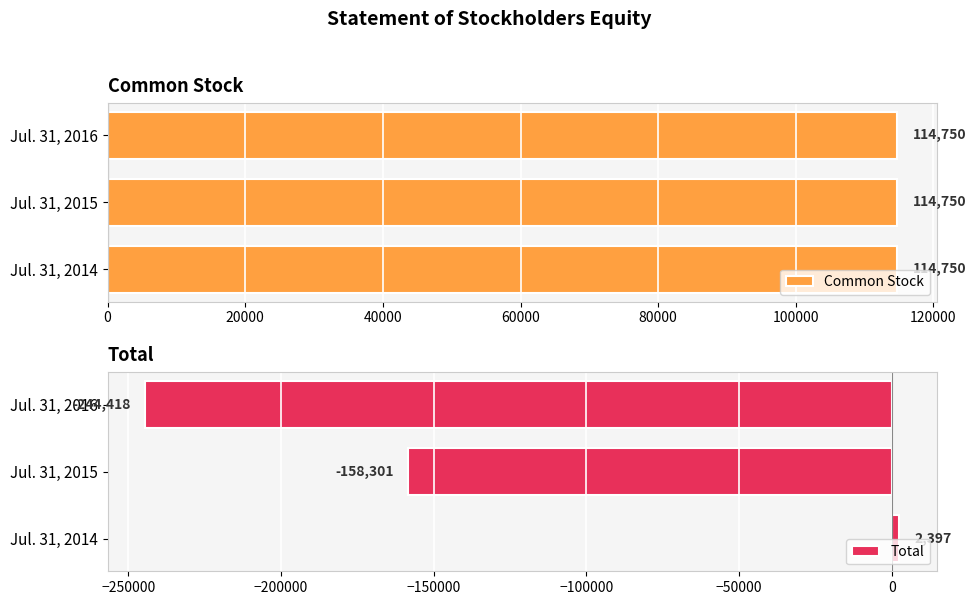

Does the chart contain stacked bars?

No